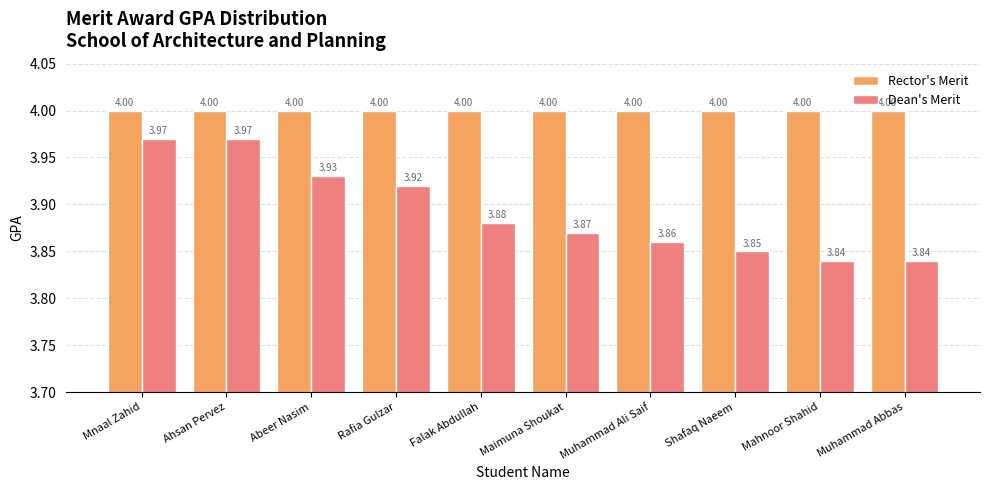

At how many categories does at least one series exceed 3?

10